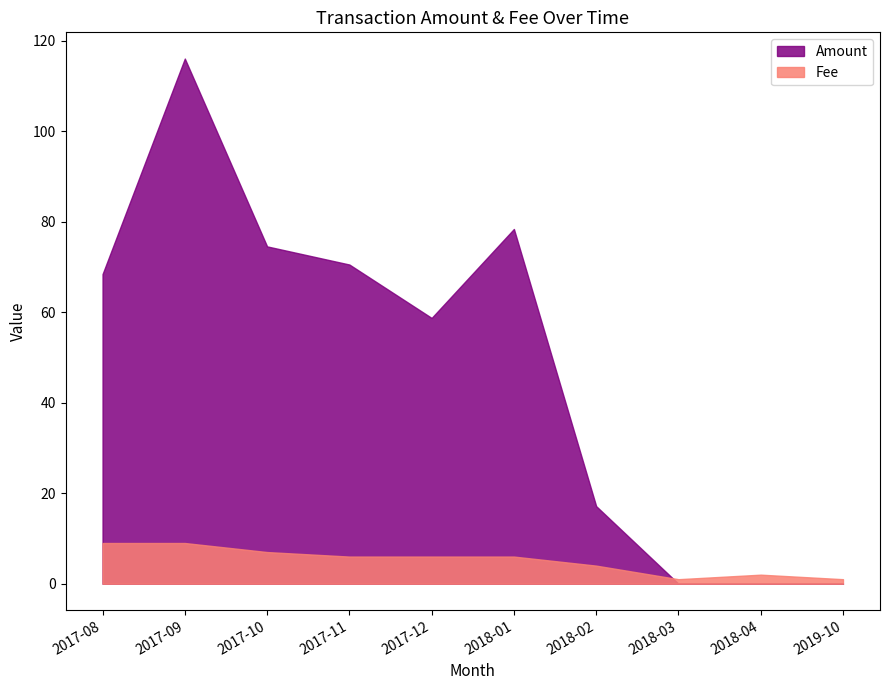

Is it true that Amount equals 36.1 at 2017-10?

False